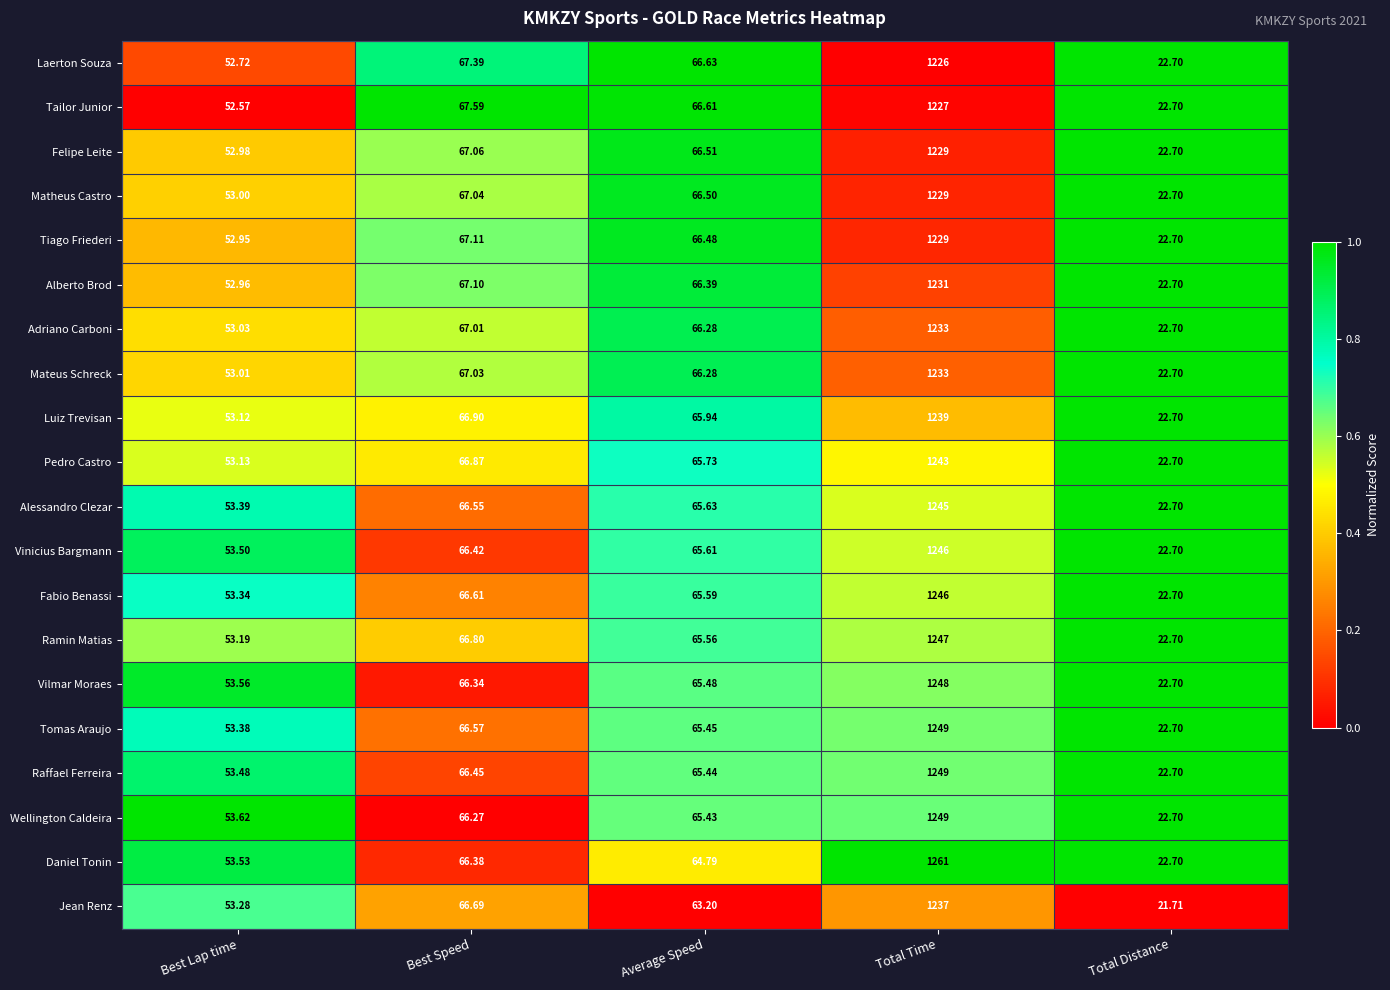

Which category has the lowest value across all series?

Total Distance